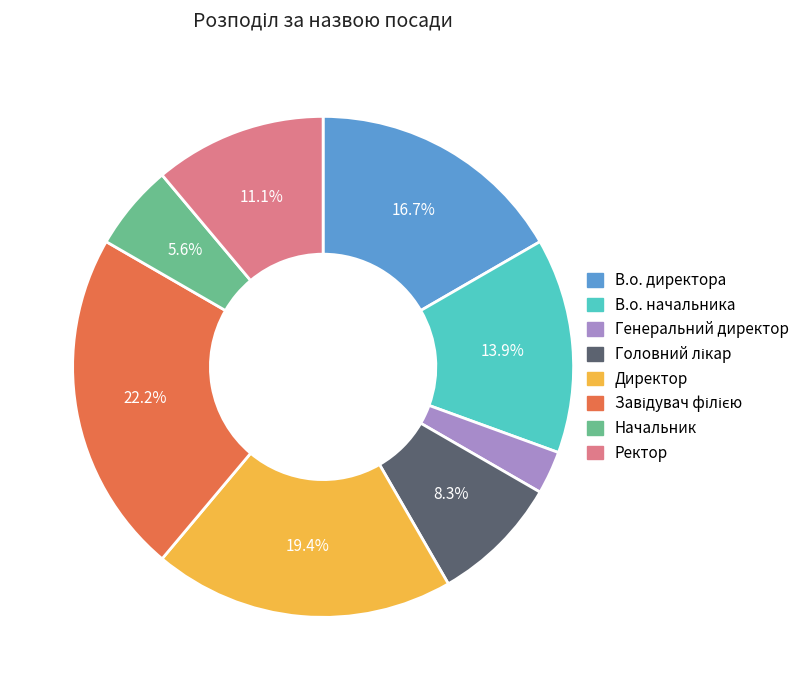

Does Ректор represent more than half of the total?

No